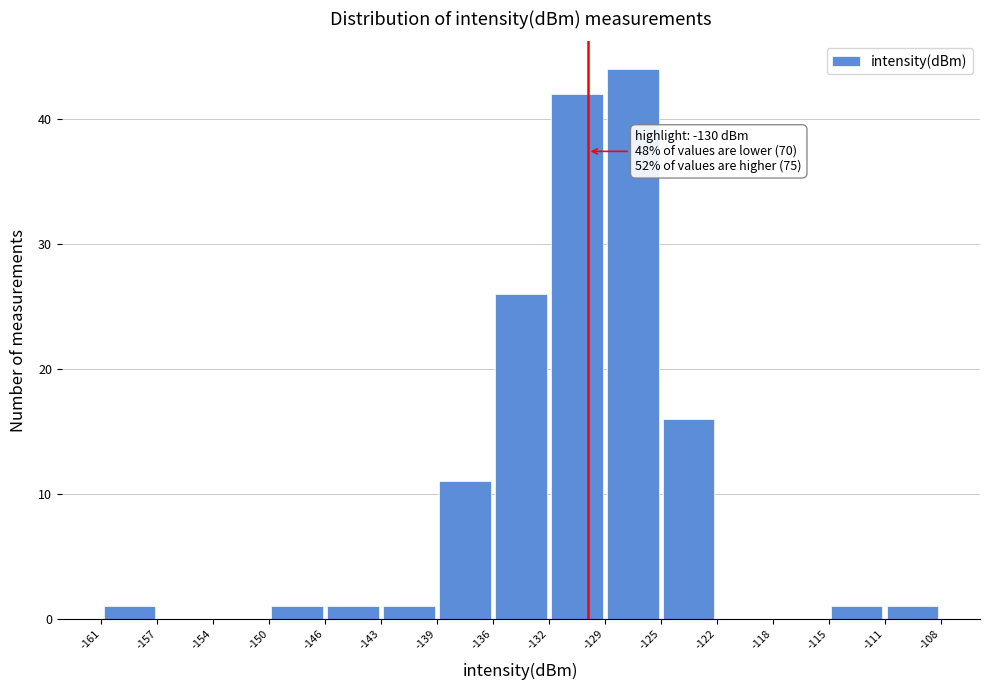

Over which range of the x-axis is the bar tallest?

-129 to -125